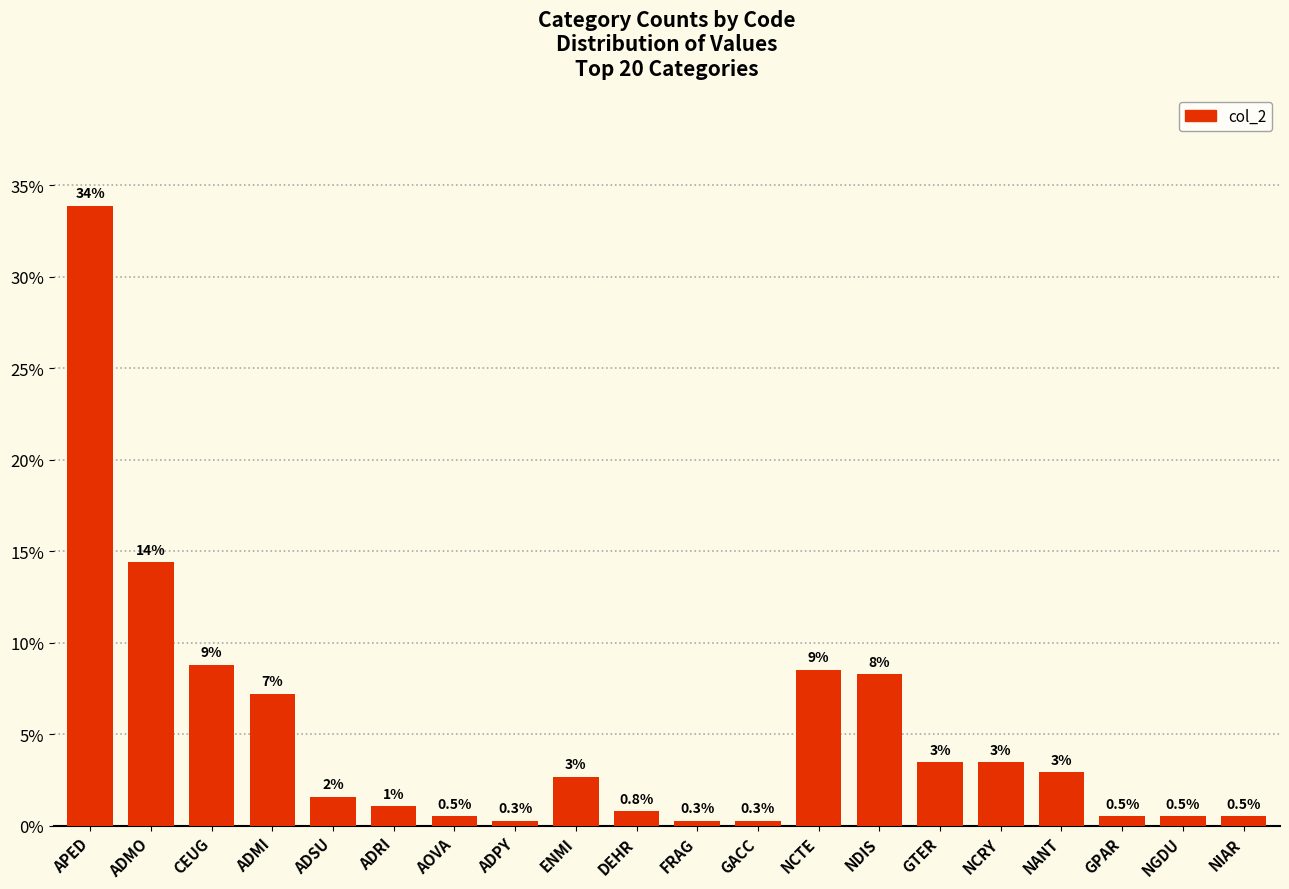

Reading left to right, list all the values displayed in this chart.

APED=33.9	ADMO=14.4	CEUG=8.8	ADMI=7.2	ADSU=1.6	ADRI=1.1	AOVA=0.5	ADPY=0.3	ENMI=2.7	DEHR=0.8	FRAG=0.3	GACC=0.3	NCTE=8.5	NDIS=8.3	GTER=3.5	NCRY=3.5	NANT=2.9	GPAR=0.5	NGDU=0.5	NIAR=0.5